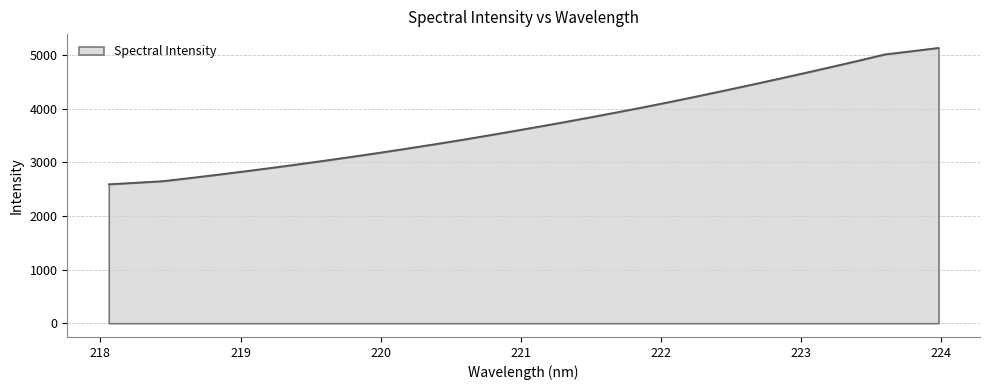

What is the difference between the maximum and minimum values?

2543.2